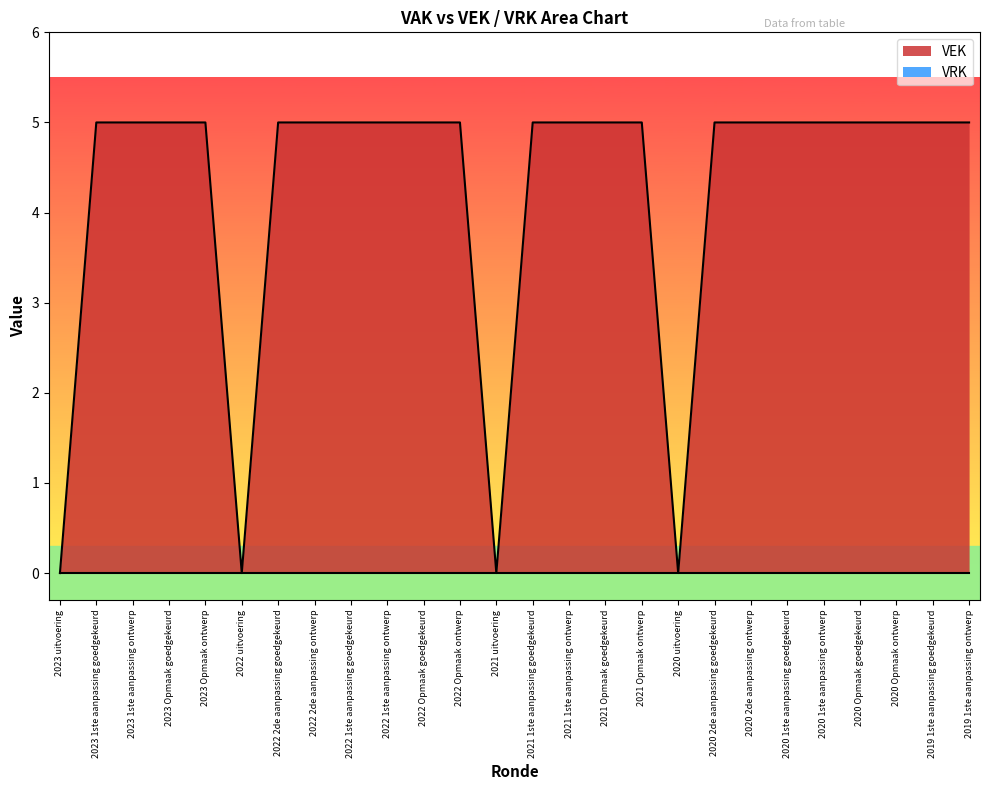

Rank the categories by value from lowest to highest.

2023 uitvoering, 2022 uitvoering, 2021 uitvoering, 2020 uitvoering, 2023 1ste aanpassing goedgekeurd, 2023 1ste aanpassing ontwerp, 2023 Opmaak goedgekeurd, 2023 Opmaak ontwerp, 2022 2de aanpassing goedgekeurd, 2022 2de aanpassing ontwerp, 2022 1ste aanpassing goedgekeurd, 2022 1ste aanpassing ontwerp, 2022 Opmaak goedgekeurd, 2022 Opmaak ontwerp, 2021 1ste aanpassing goedgekeurd, 2021 1ste aanpassing ontwerp, 2021 Opmaak goedgekeurd, 2021 Opmaak ontwerp, 2020 2de aanpassing goedgekeurd, 2020 2de aanpassing ontwerp, 2020 1ste aanpassing goedgekeurd, 2020 1ste aanpassing ontwerp, 2020 Opmaak goedgekeurd, 2020 Opmaak ontwerp, 2019 1ste aanpassing goedgekeurd, 2019 1ste aanpassing ontwerp